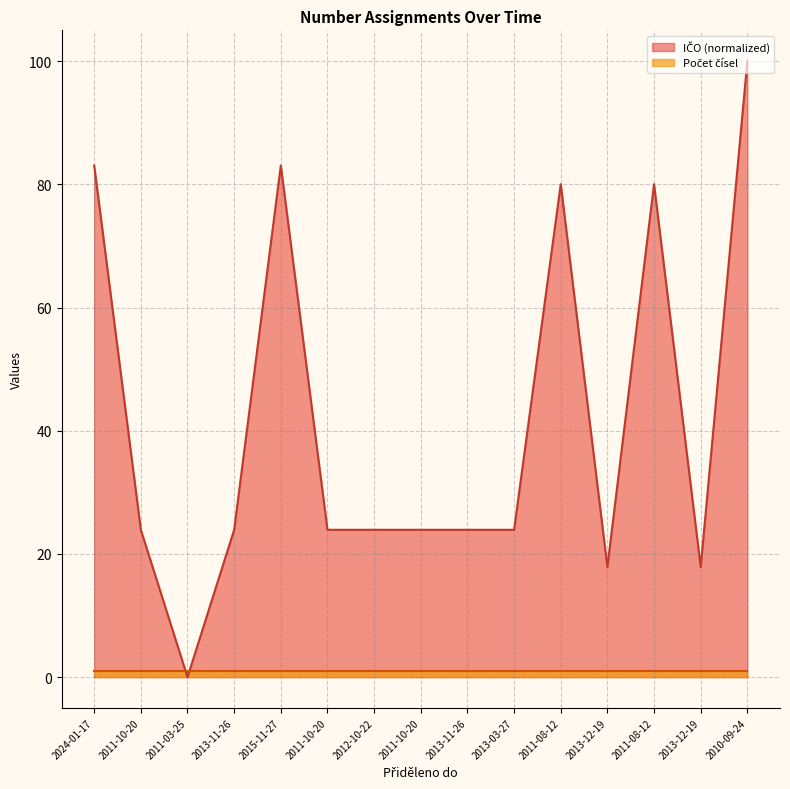

What is the average value?

42.0